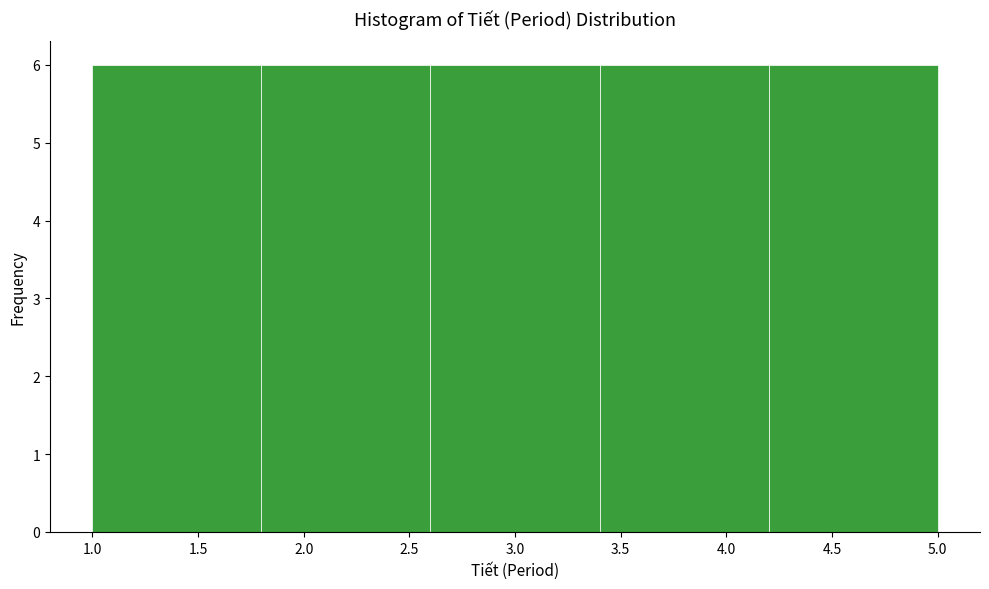

What is the height of the bar covering 1.0 to 1.8 on the x-axis? The values are not printed on the chart, so give them approximately, as read against the axis.

6